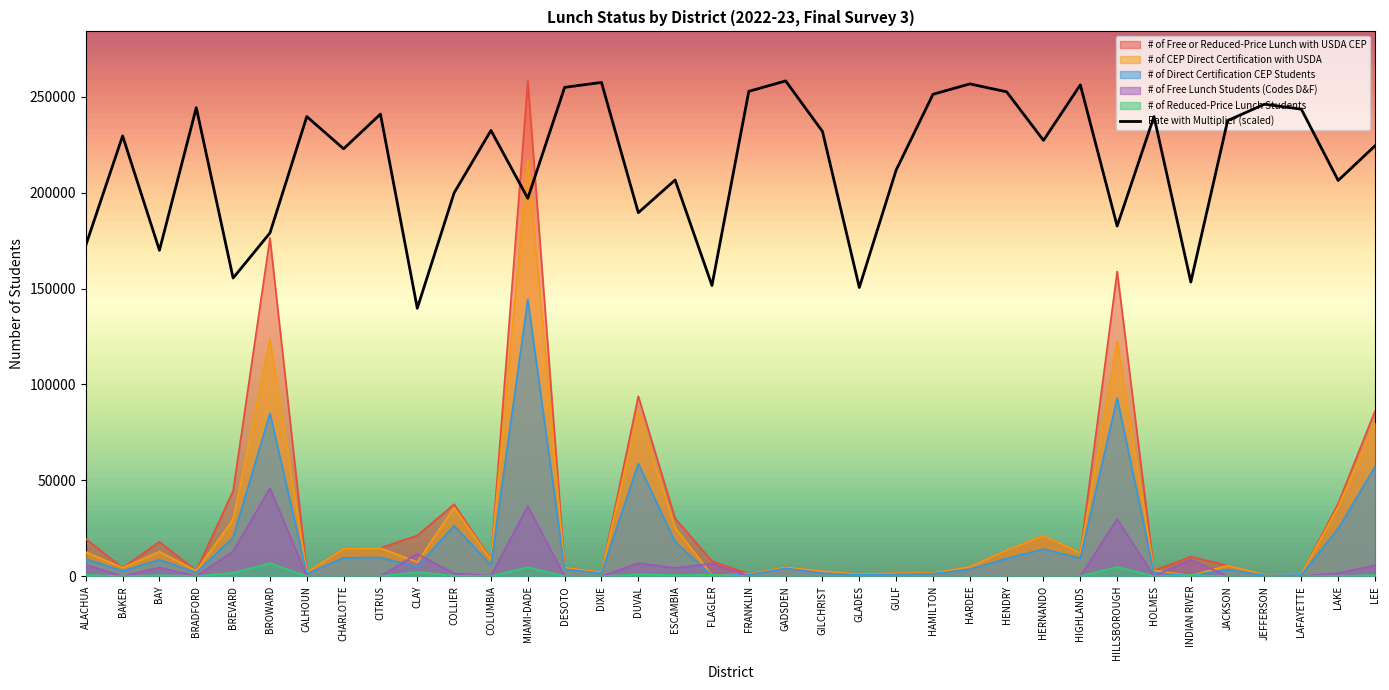

True or false: Rate with Multiplier and # of Free Lunch Students (Codes D&F) cross at least once.

False